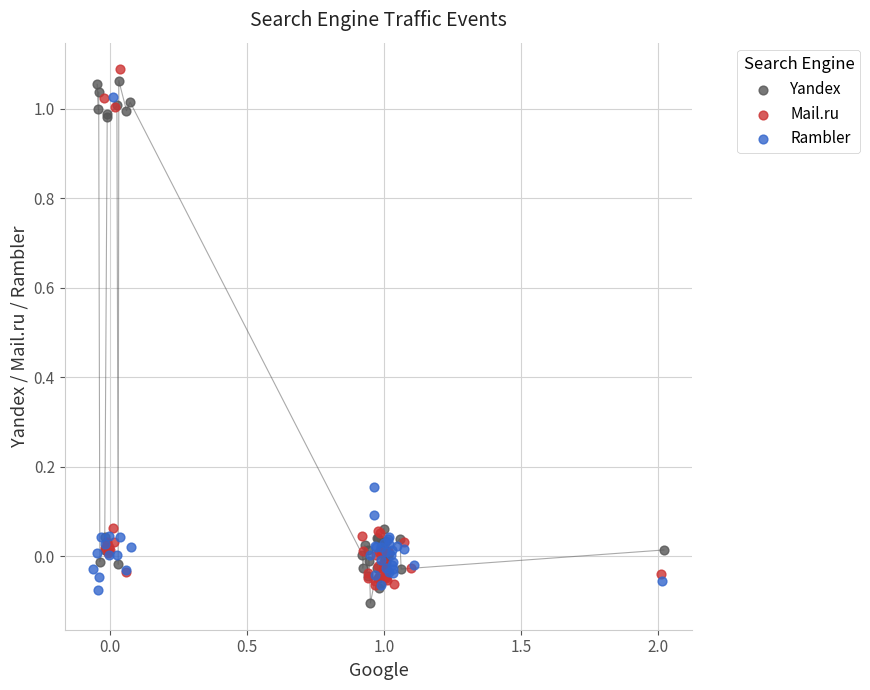

Which series reaches the maximum Y coordinate?

Mail.ru